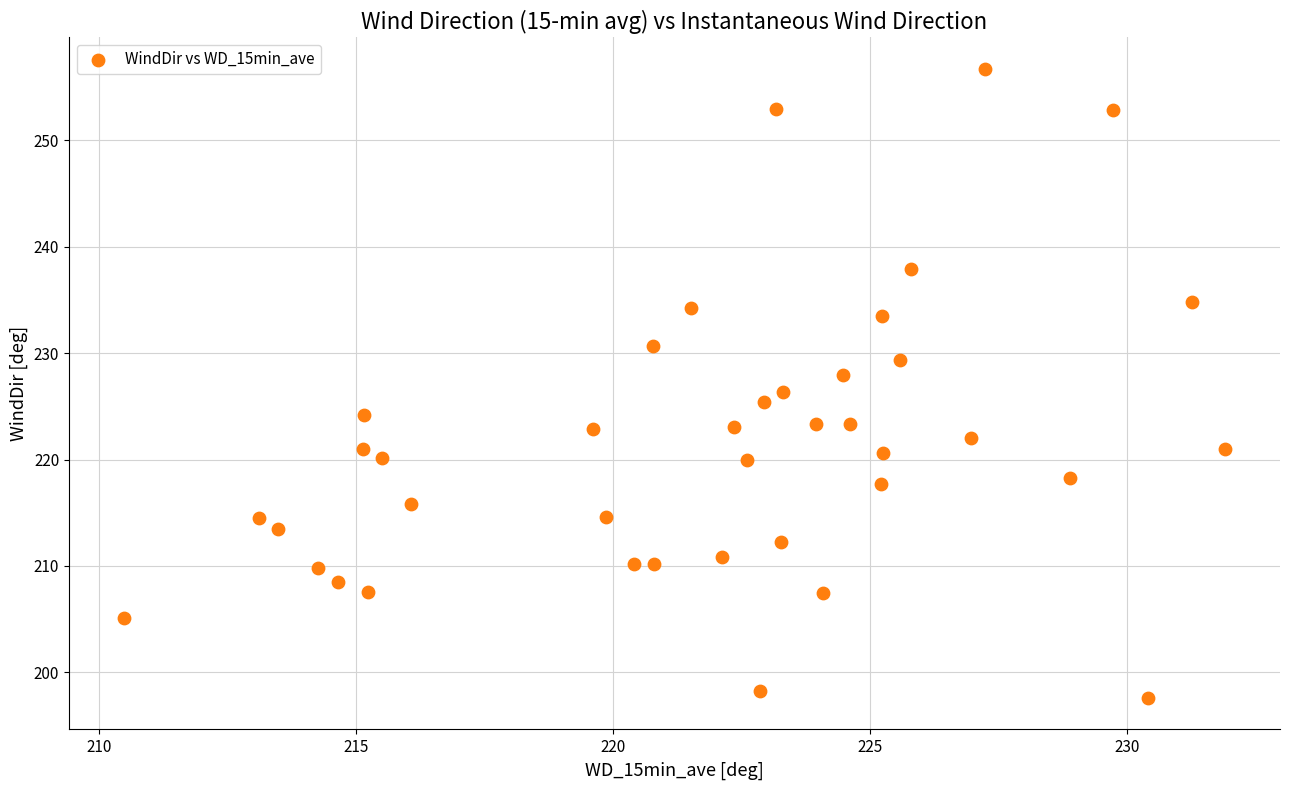

What is the range of X values (max minus min)?

21.4